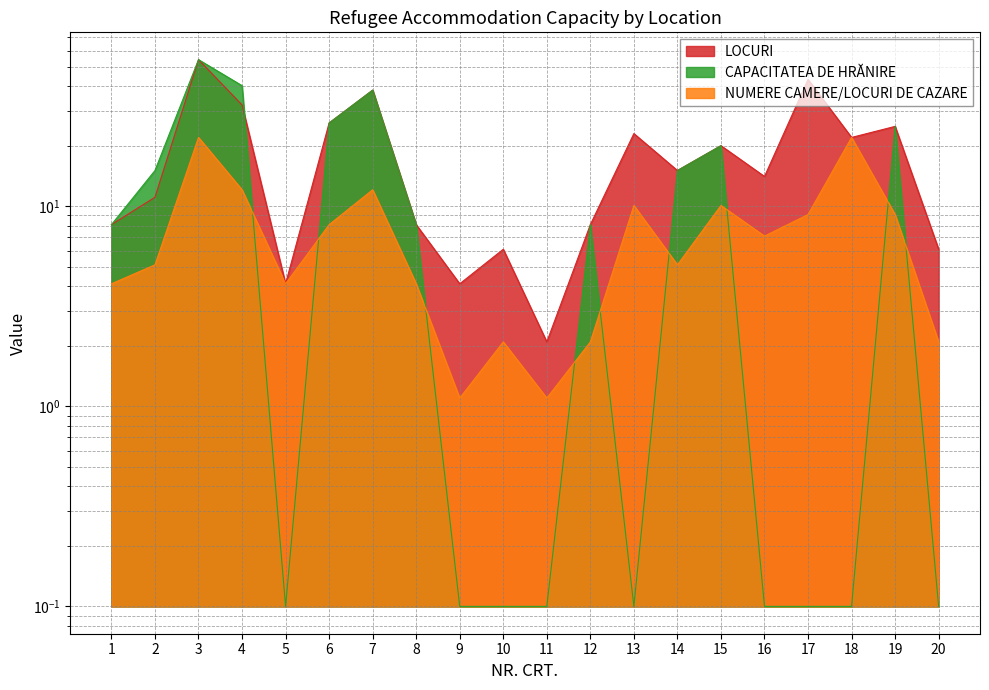

Reading left to right, list all the values displayed in this chart.

LOCURI: 1=8.1	2=11.1	3=54.1	4=32.1	5=4.1	6=26.1	7=38.1	8=8.1	9=4.1	10=6.1	11=2.1	12=8.1	13=23.1	14=15.1	15=20.1	16=14.1	17=43.1	18=22.1	19=25.1	20=6.1
CAPACITATEA DE HRĂNIRE: 1=8.1	2=15.1	3=54.1	4=40.1	5=0.1	6=26.1	7=38.1	8=8.1	9=0.1	10=0.1	11=0.1	12=8.1	13=0.1	14=15.1	15=20.1	16=0.1	17=0.1	18=0.1	19=25.1	20=0.1
NUMERE CAMERE/LOCURI DE CAZARE: 1=4.1	2=5.1	3=22.1	4=12.1	5=4.1	6=8.1	7=12.1	8=4.1	9=1.1	10=2.1	11=1.1	12=2.1	13=10.1	14=5.1	15=10.1	16=7.1	17=9.1	18=22.1	19=9.1	20=2.1